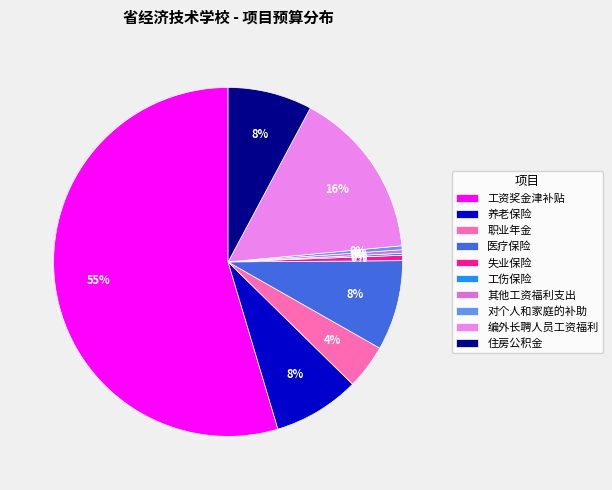

What portion of the pie excludes 住房公积金?

92.2%